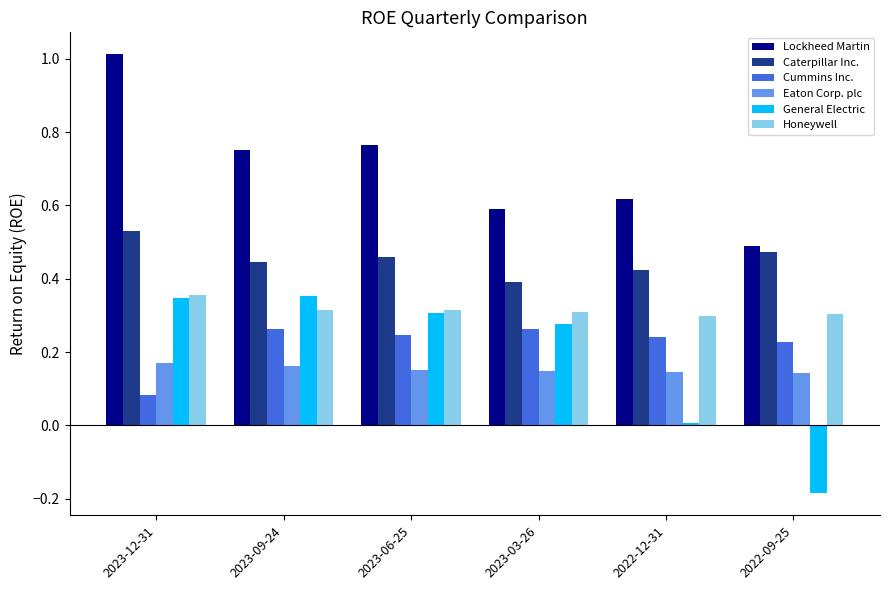

How many Eaton Corp. plc values are between 0 and 1?

6